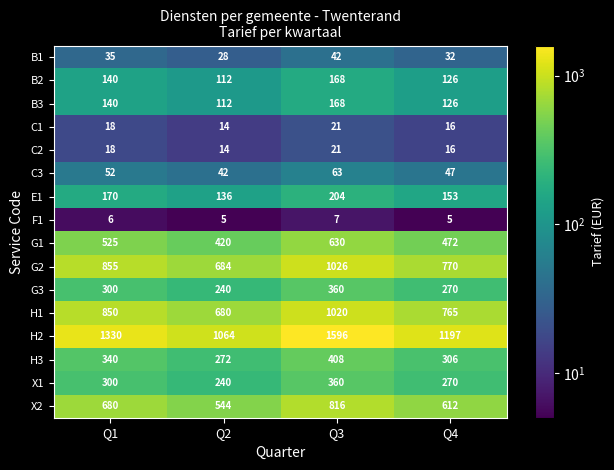

How many C2 values are between 16 and 21?

3